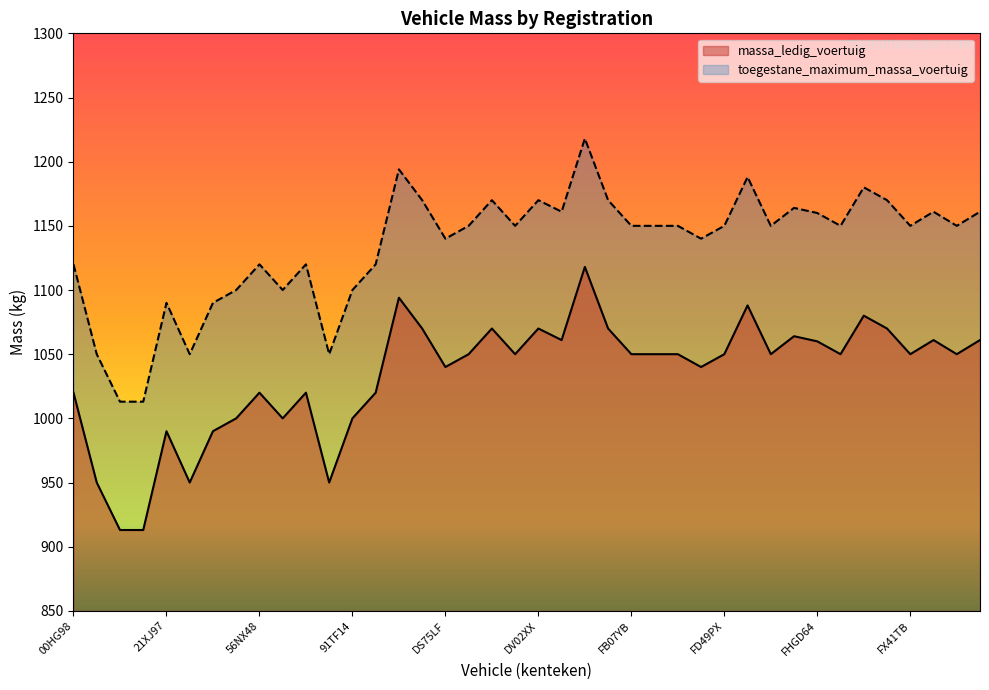

Where is the first local minimum for toegestane_maximum_massa_voertuig?

29EV50